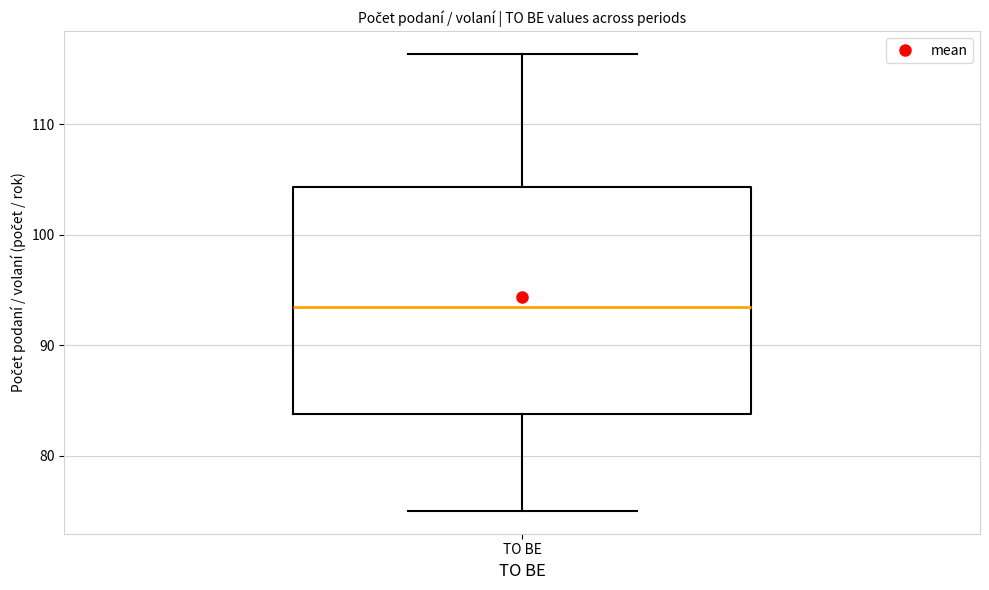

Read this box plot against the y-axis: the position of the median line, the range covered by the box, and the ends of both whiskers. The values are not printed on the chart, so give them approximately, as read against the axis.

median 93, box 84 to 104, whiskers 75 to 116